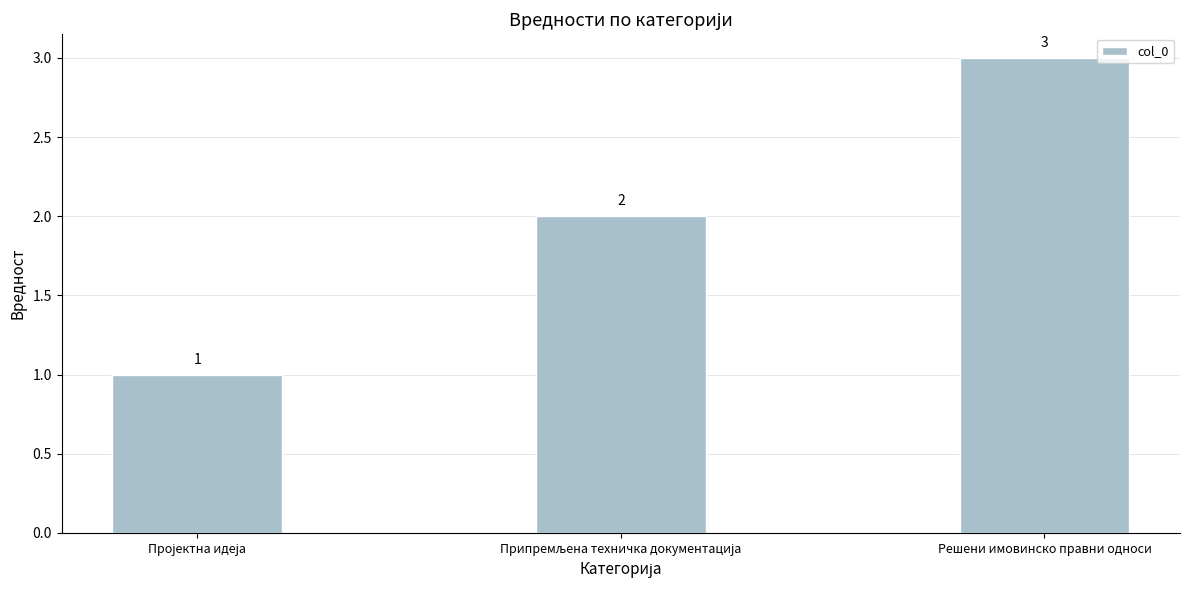

Is it true that the value at Решени имовинско правни односи is 2?

False